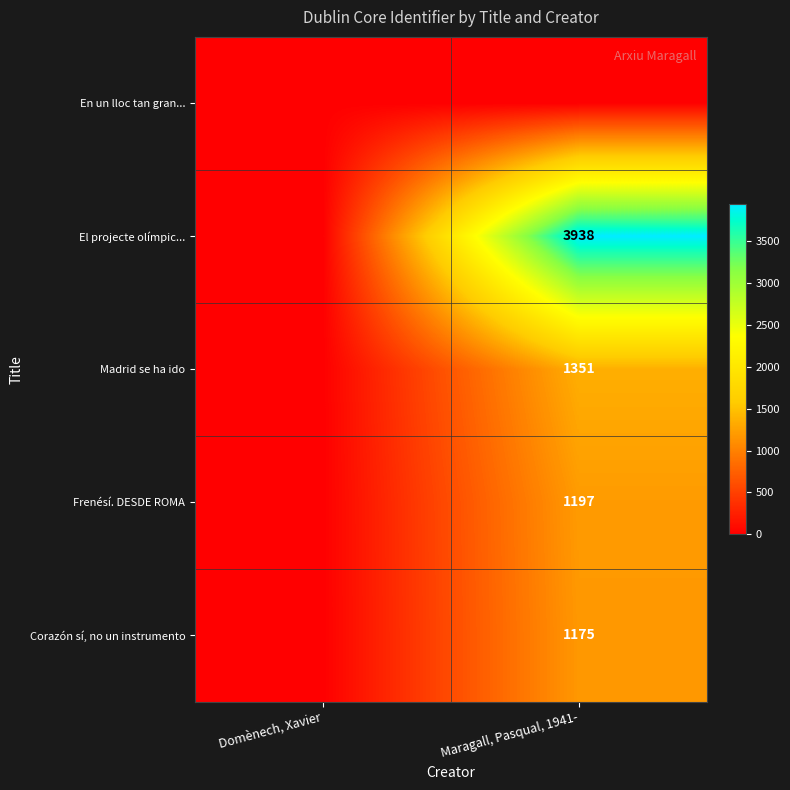

The Frenésí. DESDE ROMA series shows 1839 at Maragall, Pasqual, 1941-. True or false?

False